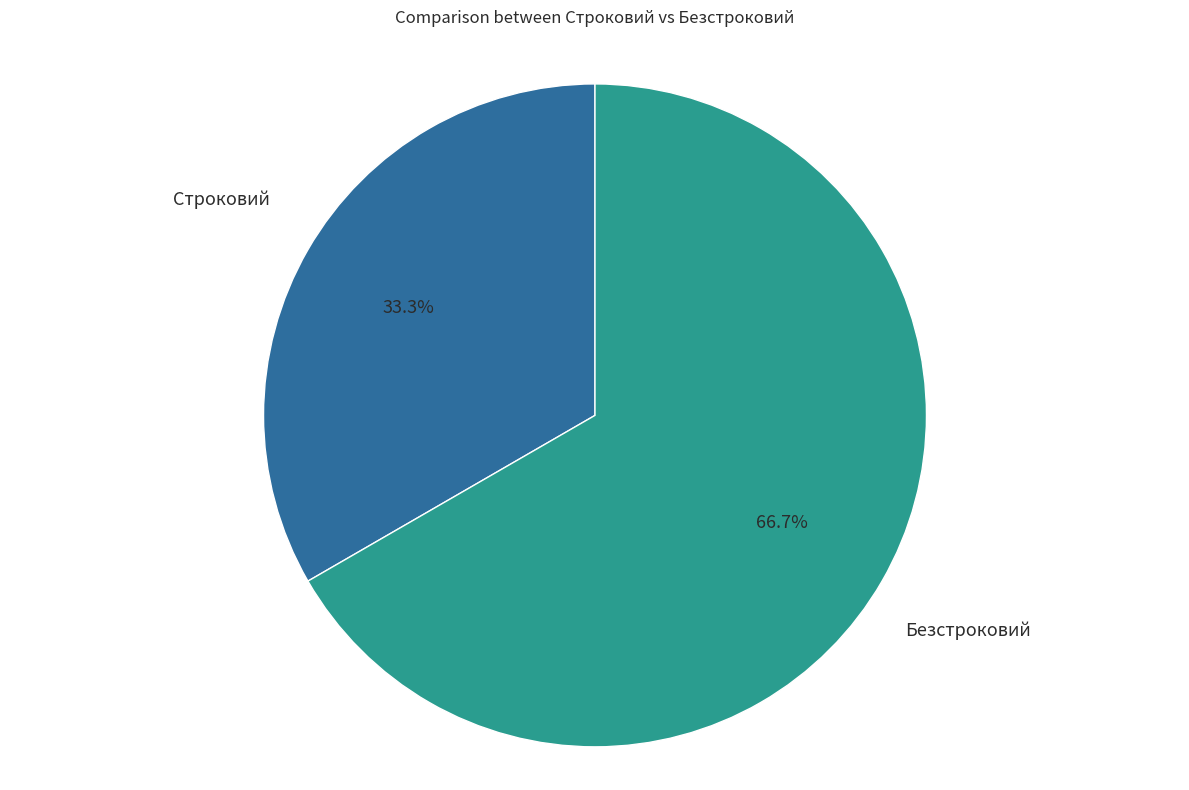

Does any single category account for the majority?

Yes